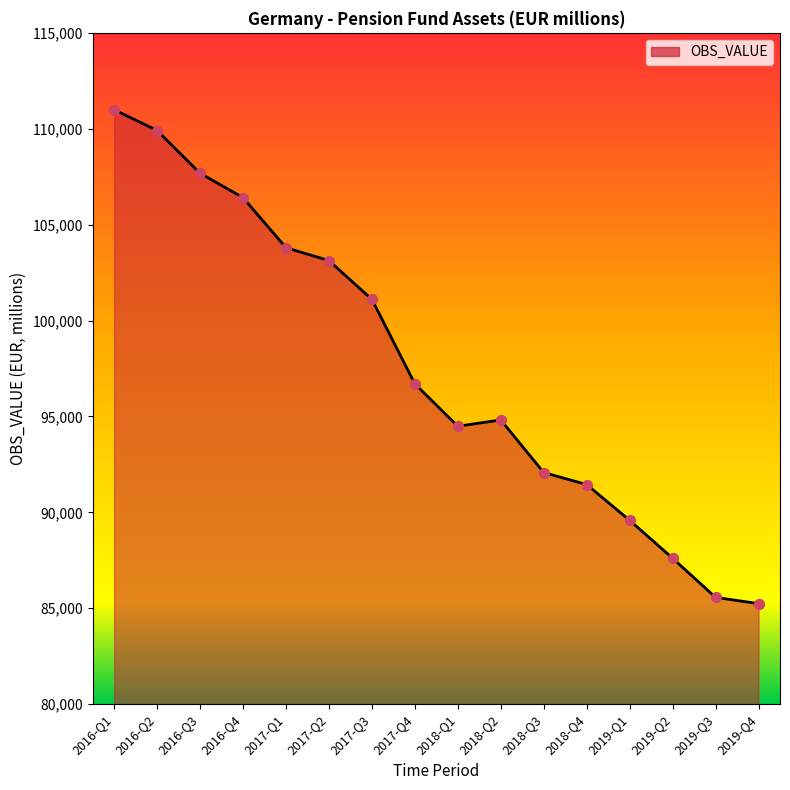

What is the change in value from 2017-Q3 to 2019-Q3?

-15540